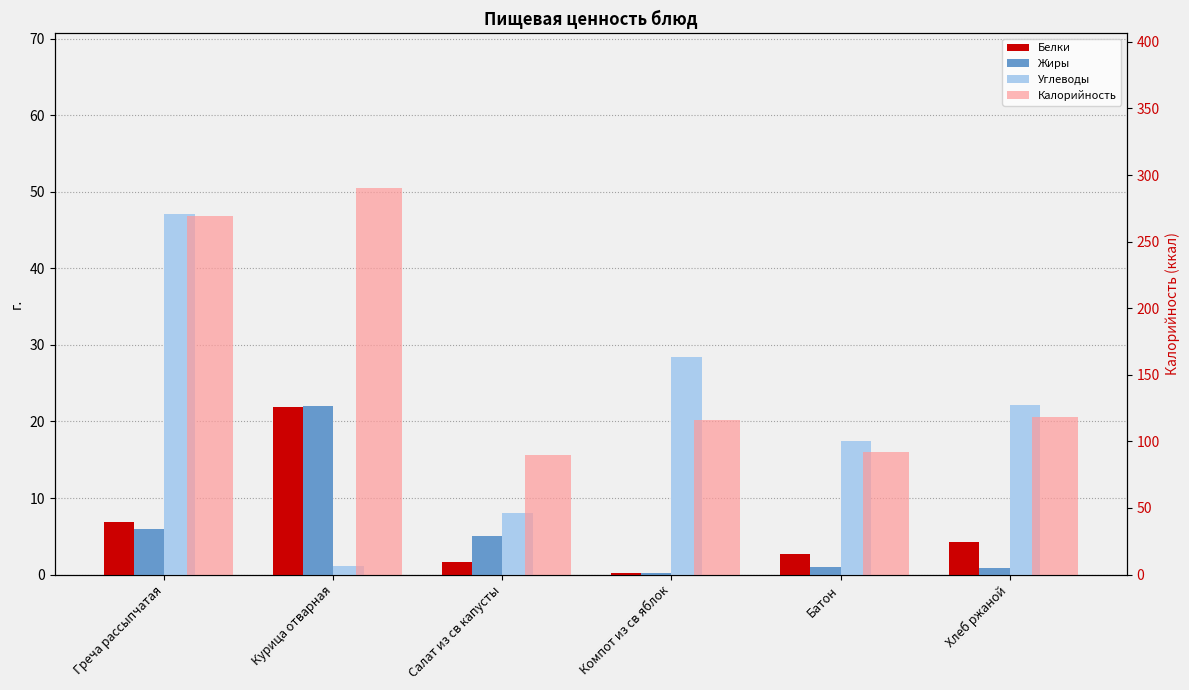

Where is Жиры nearest to the value 11?

Греча рассыпчатая